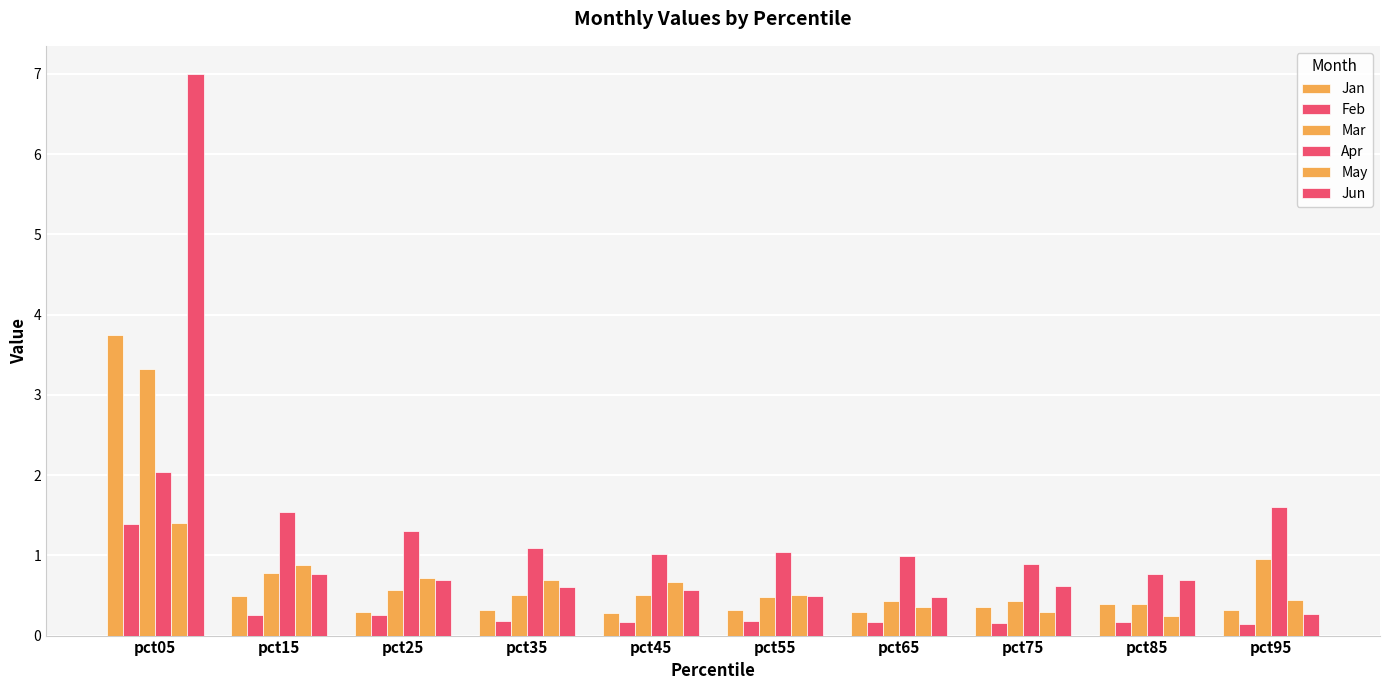

Is the value of Mar at pct05 greater than the value of Jun at pct65?

Yes